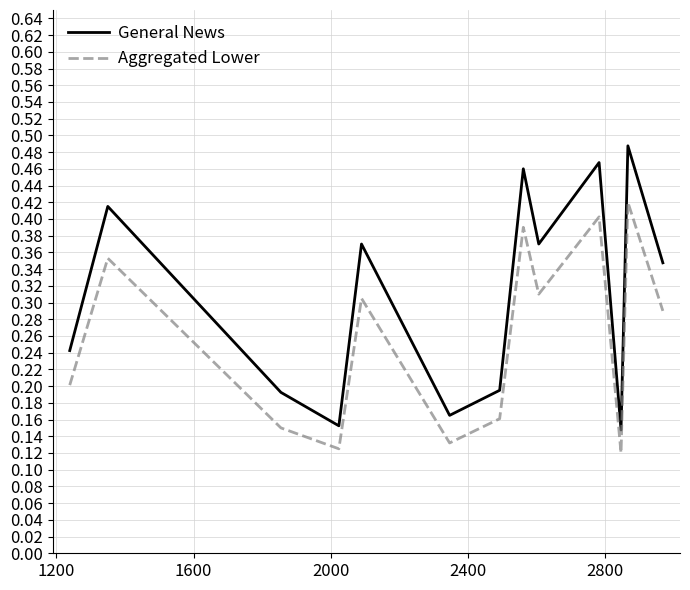

True or false: General News and Aggregated Lower cross at least once.

False